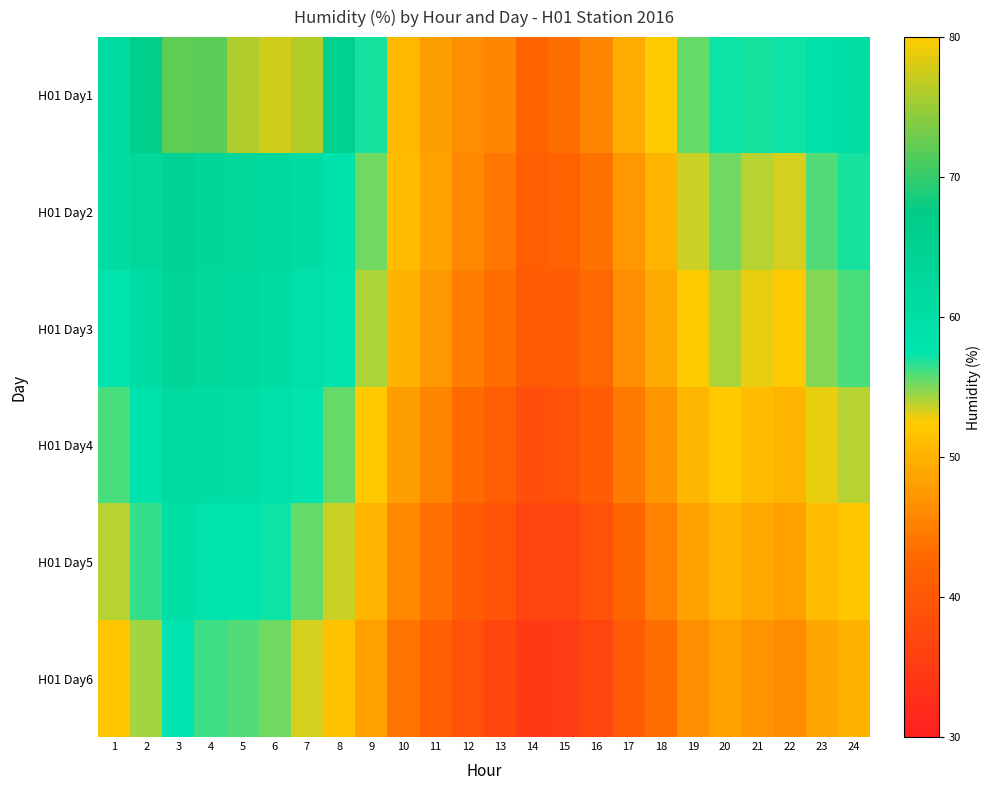

Which series has the largest range (max minus min)?

H01 Day1